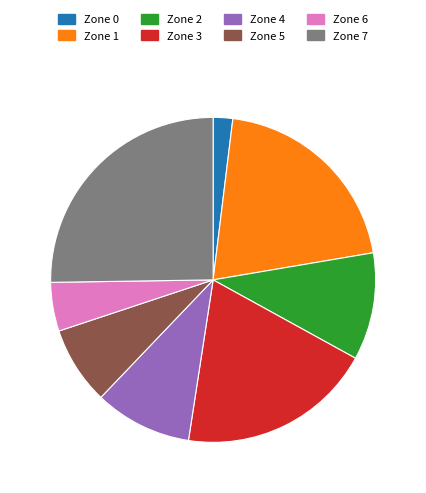

What is the ratio of the value at Zone 4 to the value at Zone 5?

1.2